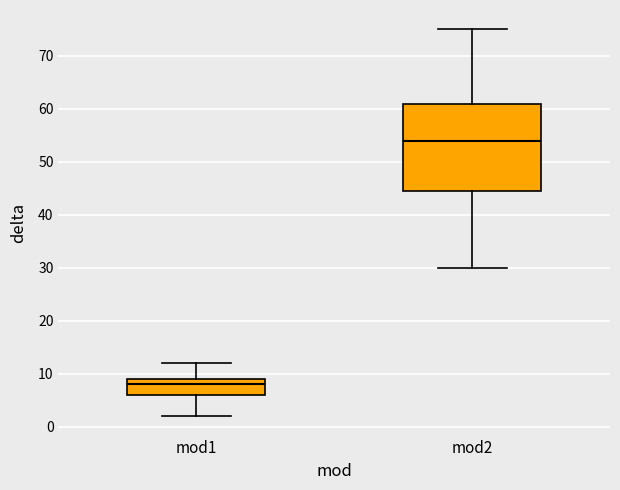

Where does the lower whisker of the box for mod1 end on the y-axis? The values are not printed on the chart, so give them approximately, as read against the axis.

2